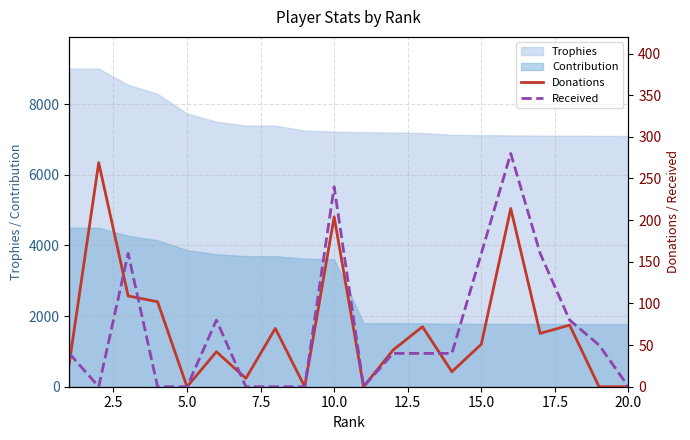

What is the average value of the Received series?

68